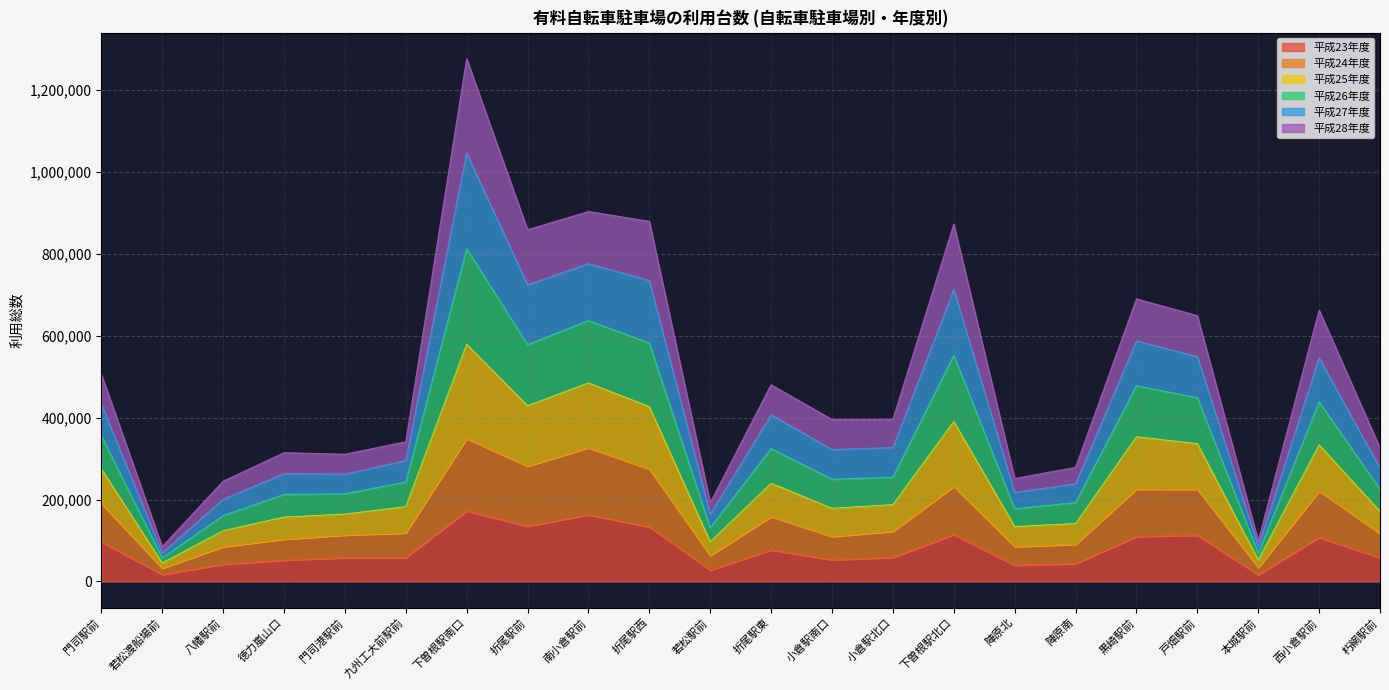

What is the total value across all series at 九州工大前駅前?

340855